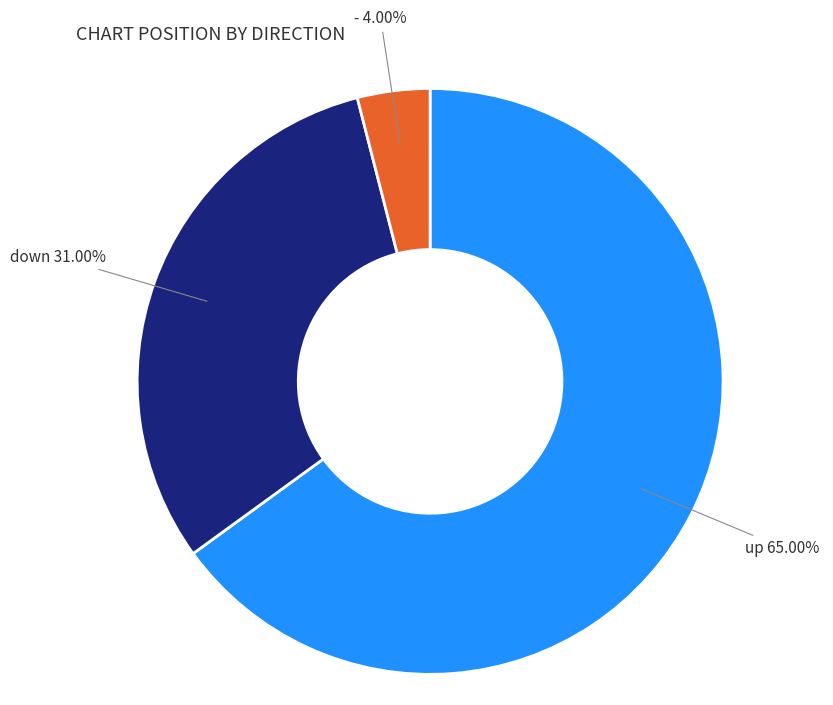

Which slice is the smallest?

-